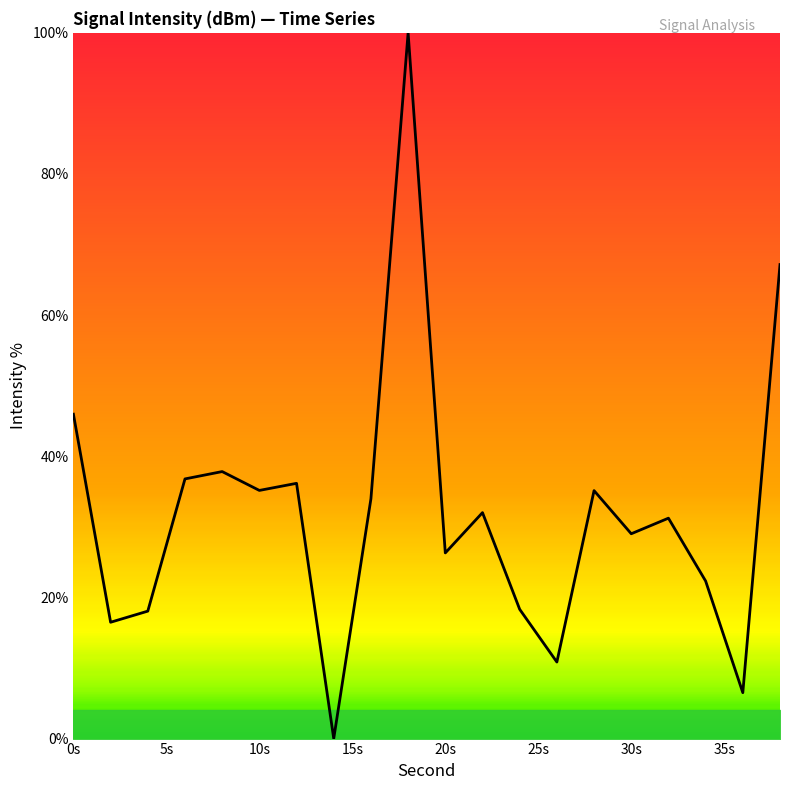

What is the greatest value displayed?

100.0